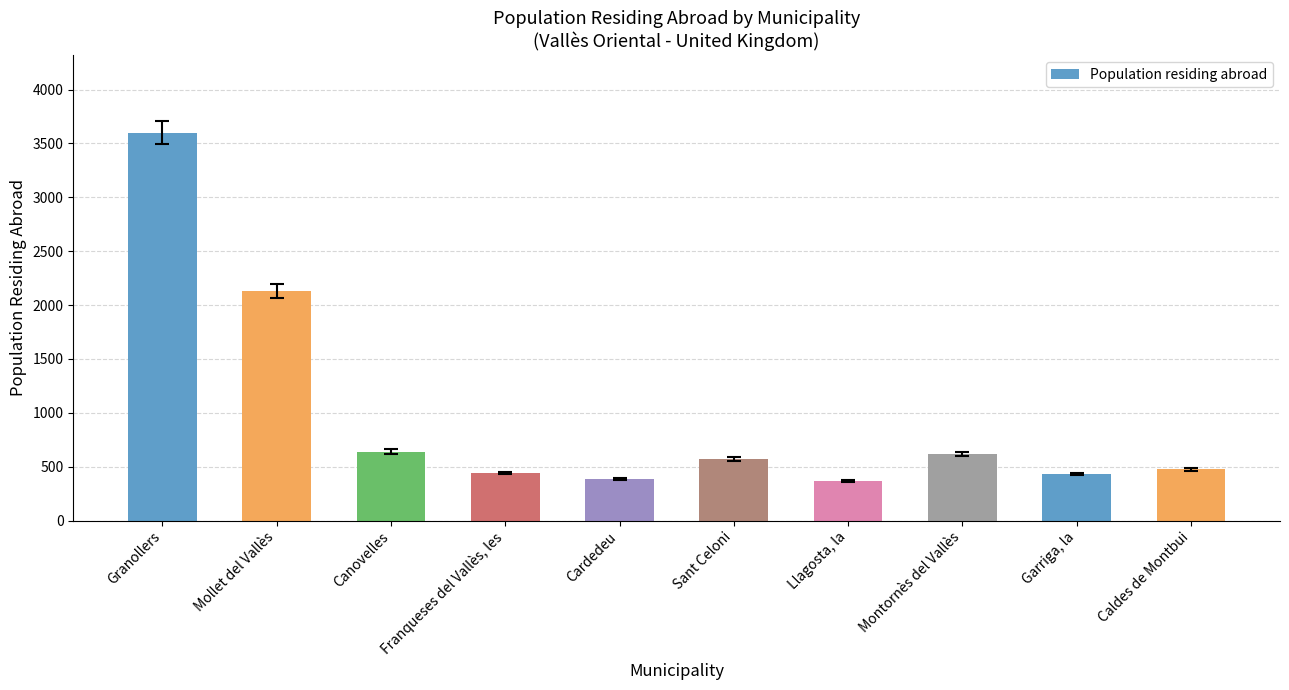

What is the difference between the second highest and second lowest values?

1751